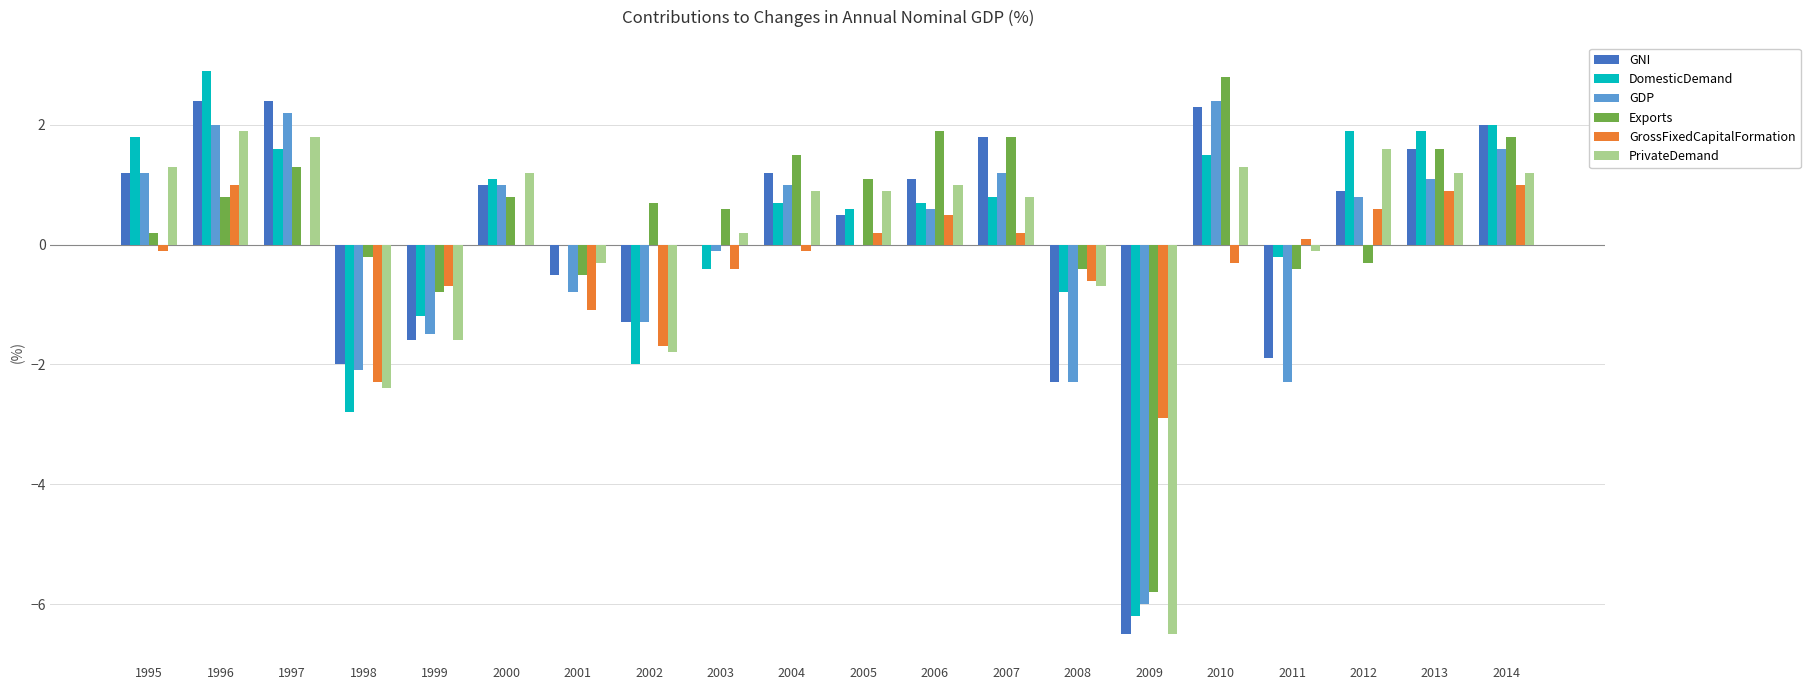

Reading right to left, transcribe all the data shown in this chart.

GNI: 2014=2.0	2013=1.6	2012=0.9	2011=-1.9	2010=2.3	2009=-6.5	2008=-2.3	2007=1.8	2006=1.1	2005=0.5	2004=1.2	2003=0.0	2002=-1.3	2001=-0.5	2000=1.0	1999=-1.6	1998=-2.0	1997=2.4	1996=2.4	1995=1.2
DomesticDemand: 2014=2.0	2013=1.9	2012=1.9	2011=-0.2	2010=1.5	2009=-6.2	2008=-0.8	2007=0.8	2006=0.7	2005=0.6	2004=0.7	2003=-0.4	2002=-2.0	2001=0.0	2000=1.1	1999=-1.2	1998=-2.8	1997=1.6	1996=2.9	1995=1.8
GDP: 2014=1.6	2013=1.1	2012=0.8	2011=-2.3	2010=2.4	2009=-6.0	2008=-2.3	2007=1.2	2006=0.6	2005=0.0	2004=1.0	2003=-0.1	2002=-1.3	2001=-0.8	2000=1.0	1999=-1.5	1998=-2.1	1997=2.2	1996=2.0	1995=1.2
Exports: 2014=1.8	2013=1.6	2012=-0.3	2011=-0.4	2010=2.8	2009=-5.8	2008=-0.4	2007=1.8	2006=1.9	2005=1.1	2004=1.5	2003=0.6	2002=0.7	2001=-0.5	2000=0.8	1999=-0.8	1998=-0.2	1997=1.3	1996=0.8	1995=0.2
GrossFixedCapitalFormation: 2014=1.0	2013=0.9	2012=0.6	2011=0.1	2010=-0.3	2009=-2.9	2008=-0.6	2007=0.2	2006=0.5	2005=0.2	2004=-0.1	2003=-0.4	2002=-1.7	2001=-1.1	2000=0.0	1999=-0.7	1998=-2.3	1997=0.0	1996=1.0	1995=-0.1
PrivateDemand: 2014=1.2	2013=1.2	2012=1.6	2011=-0.1	2010=1.3	2009=-6.5	2008=-0.7	2007=0.8	2006=1.0	2005=0.9	2004=0.9	2003=0.2	2002=-1.8	2001=-0.3	2000=1.2	1999=-1.6	1998=-2.4	1997=1.8	1996=1.9	1995=1.3